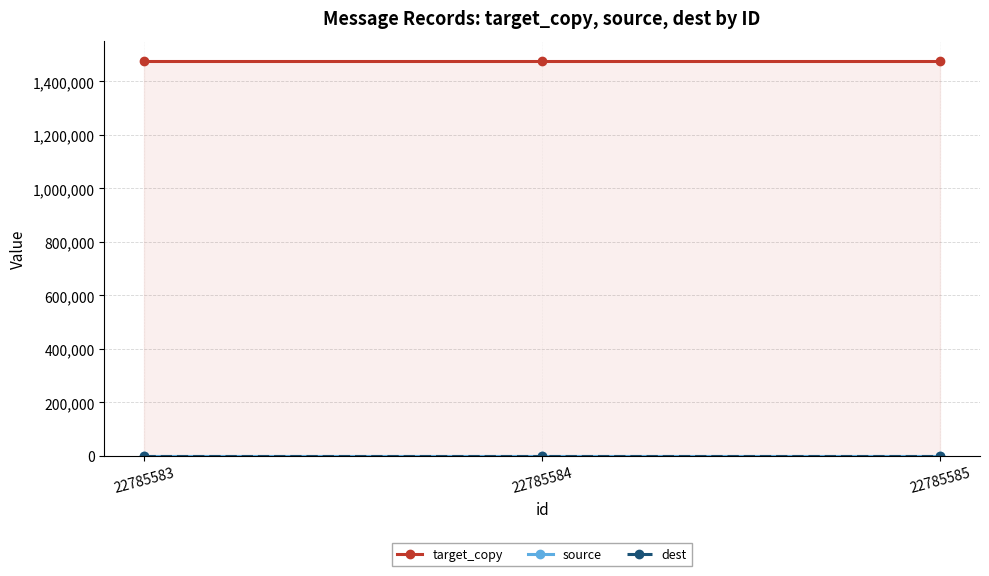

What is the approximate value of source at 22785583?

30